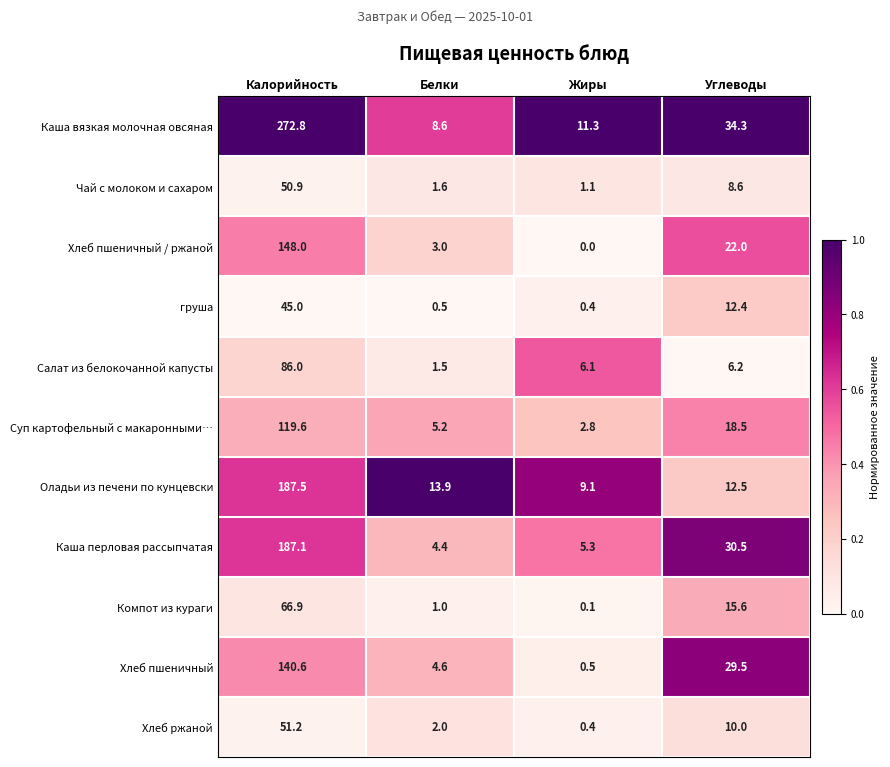

Between Калорийность and Жиры, which series saw the biggest shift?

Каша вязкая молочная овсяная